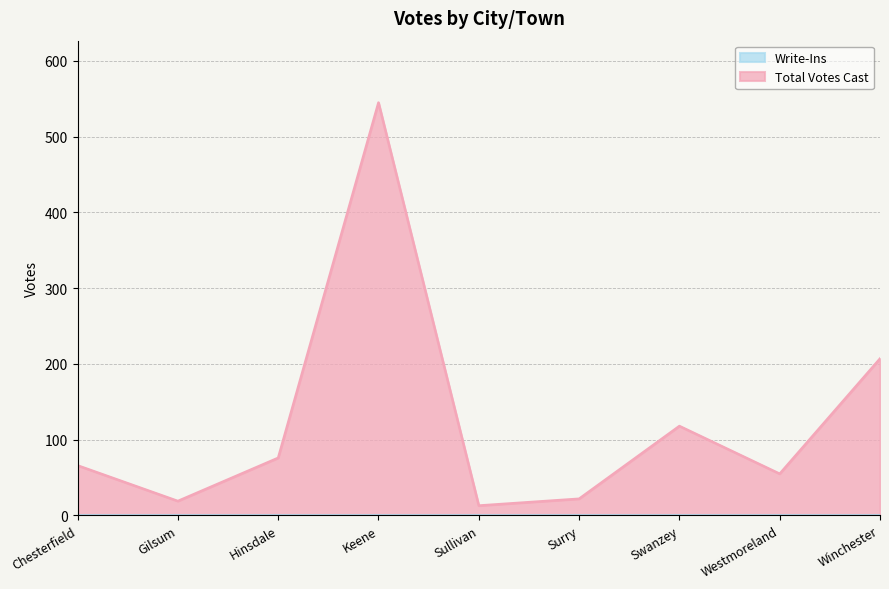

True or false: the data has more than 2 interior local peaks.

False